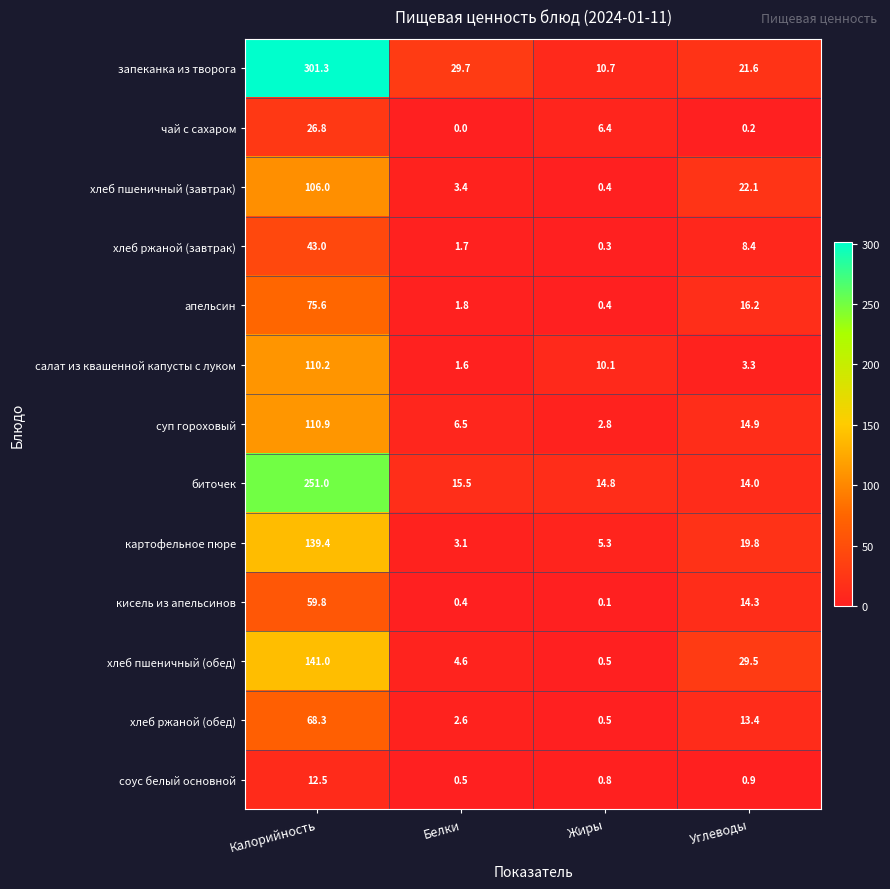

What is the spread (max minus min) of values at Жиры?

14.7